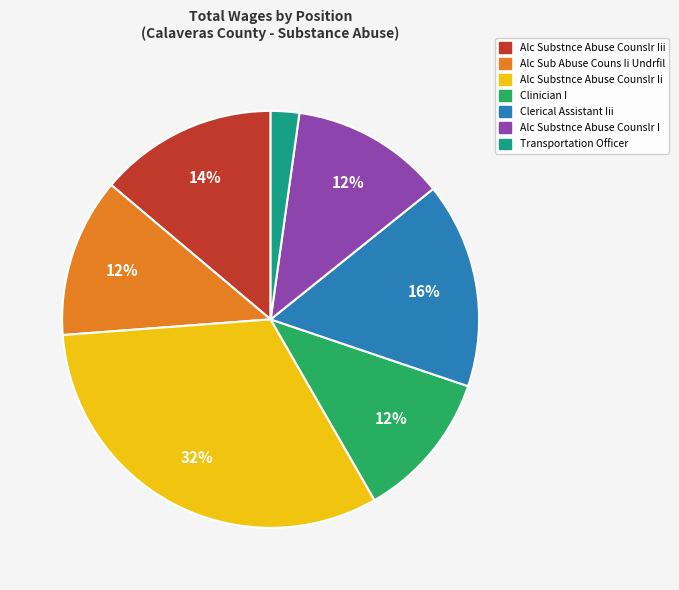

To the nearest percent, what is the difference between the largest and smallest slice percentages?

30%